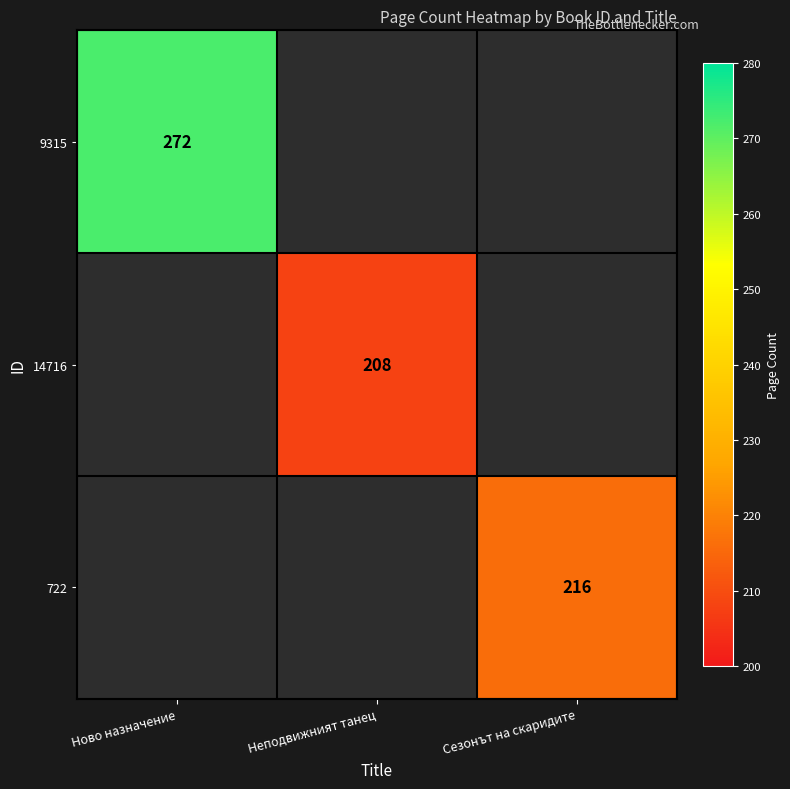

The 722 series shows 345 at Сезонът на скаридите. True or false?

False